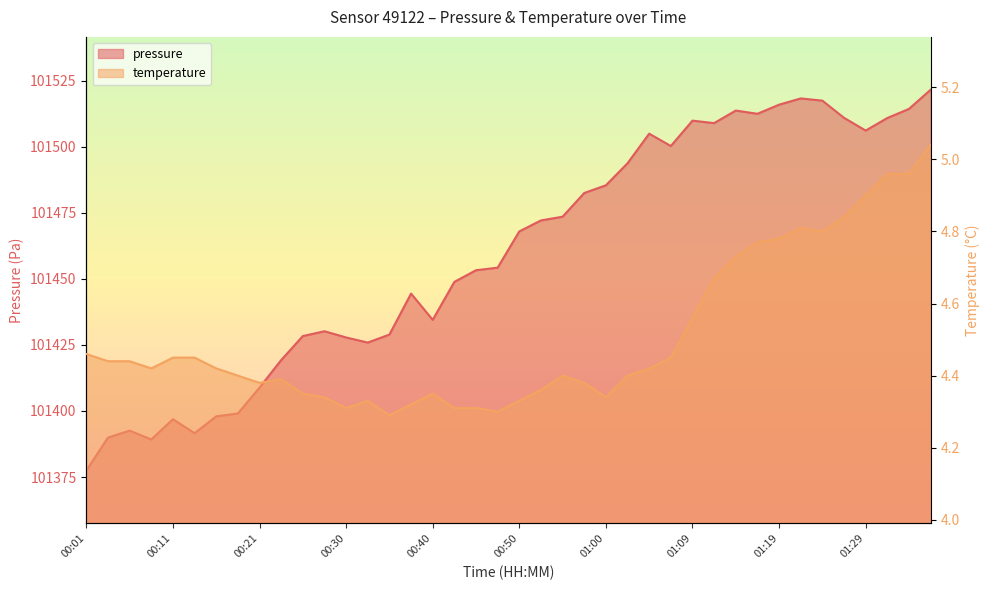

What is the smallest value displayed?

4.3